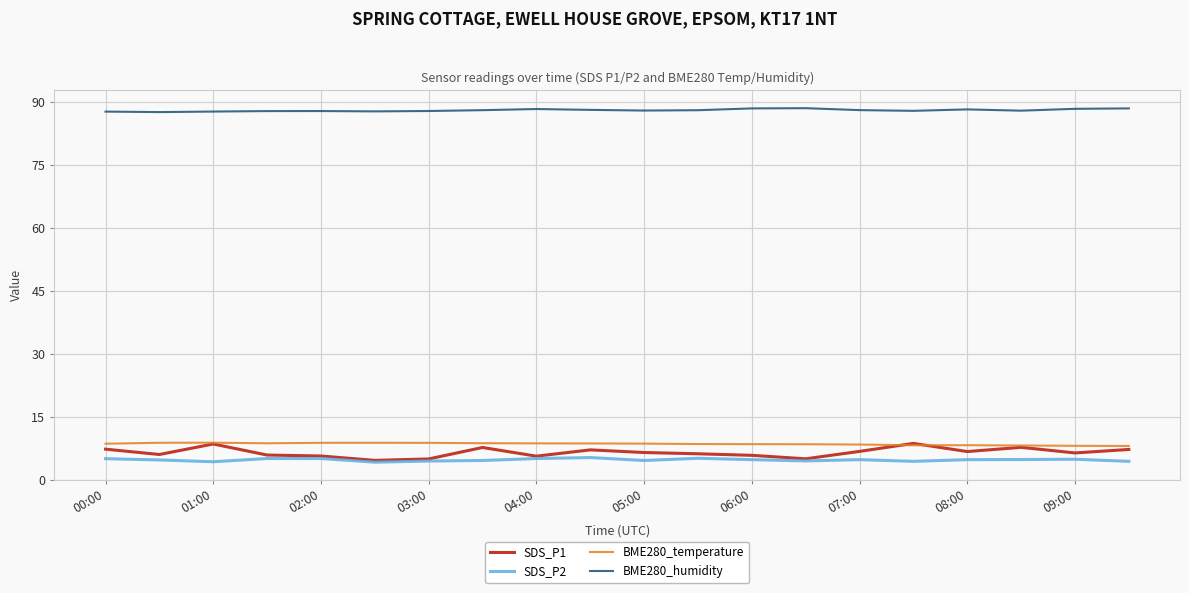

Which series has the widest spread of values?

SDS_P1